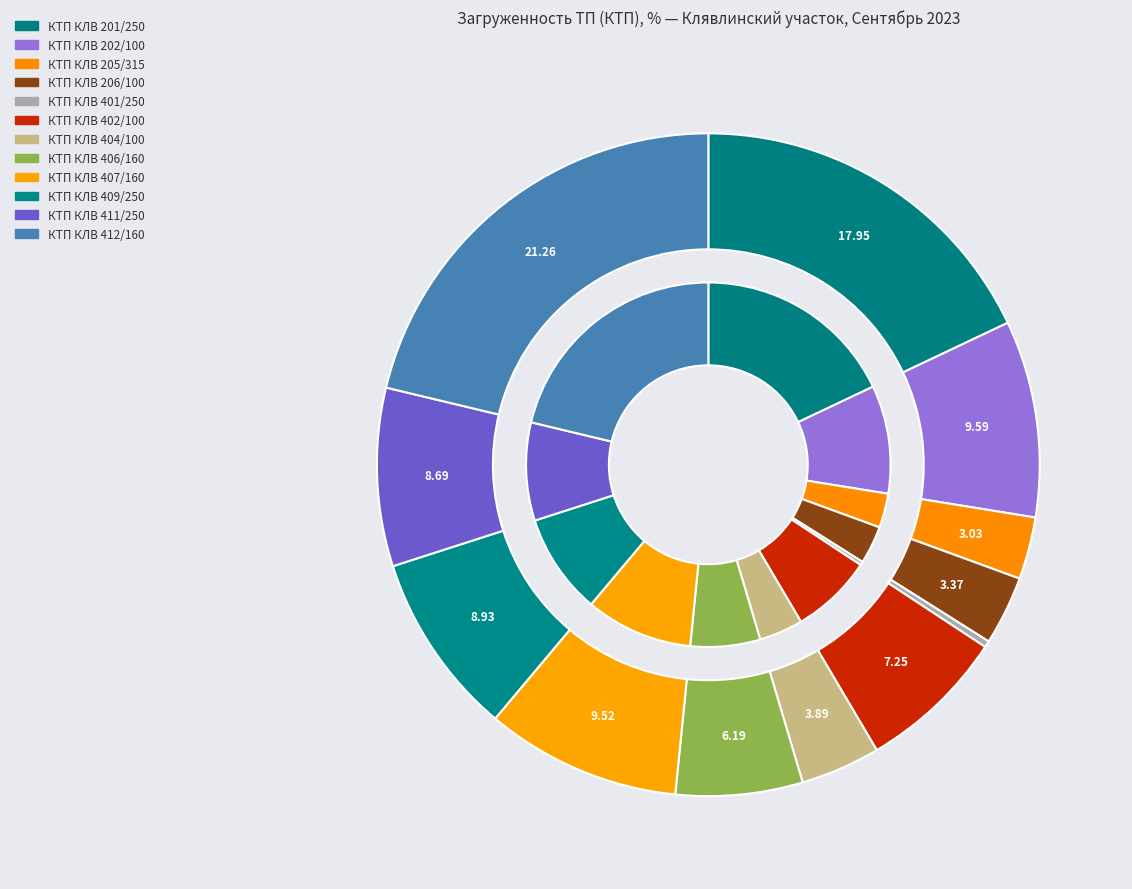

Which category has the biggest portion of the pie?

КТП КЛВ 412/160